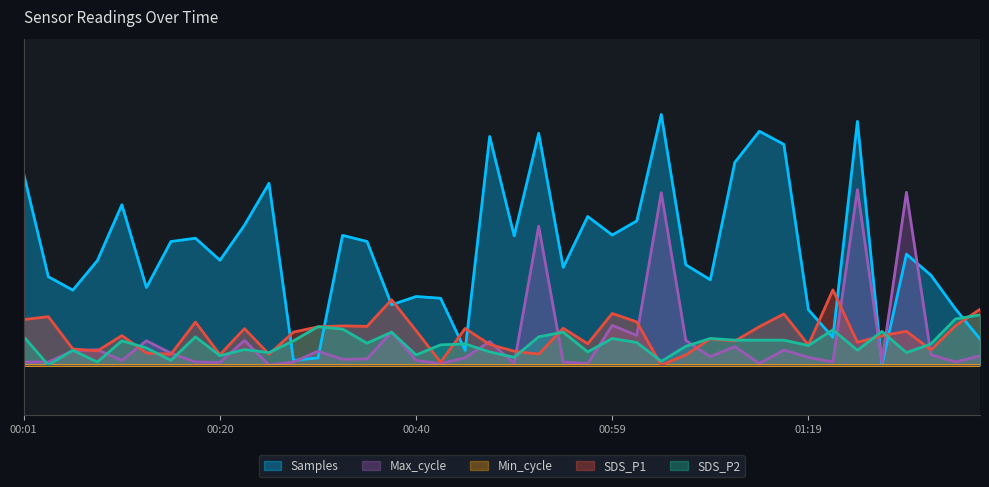

Which label corresponds to the largest value in the chart?

01:04